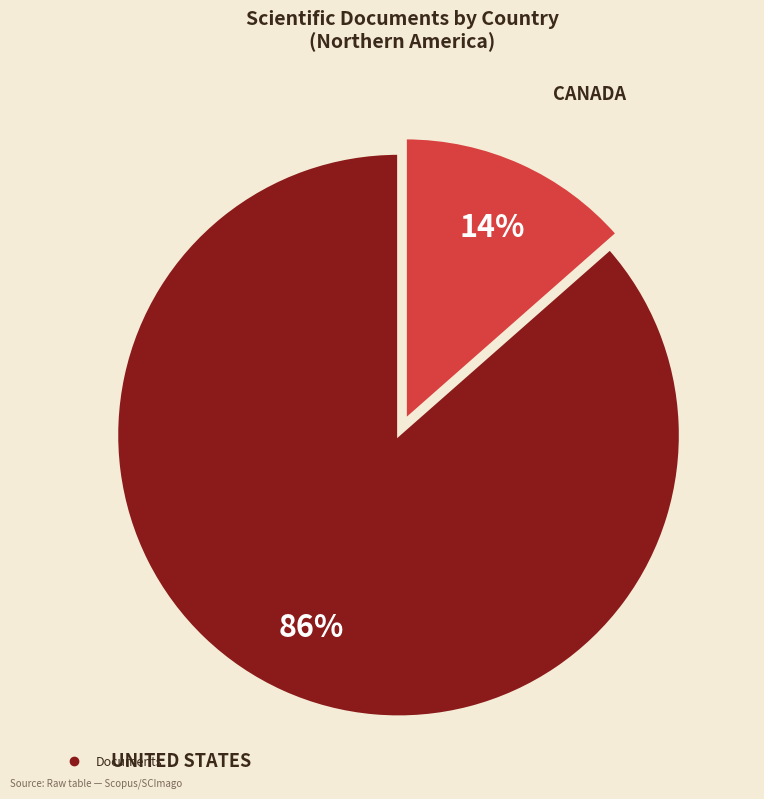

Is there any slice that represents more than half of the pie?

Yes